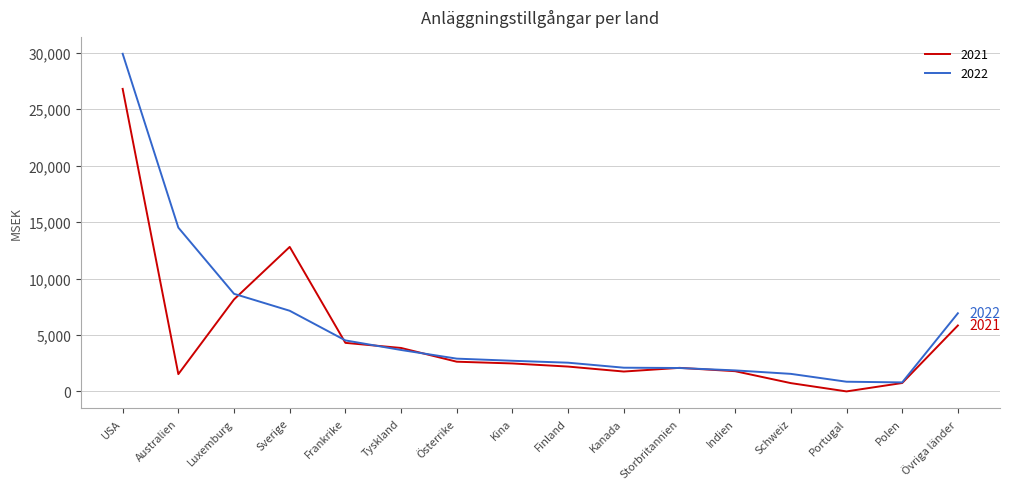

Is it true that 2022 equals 29907 at USA?

True